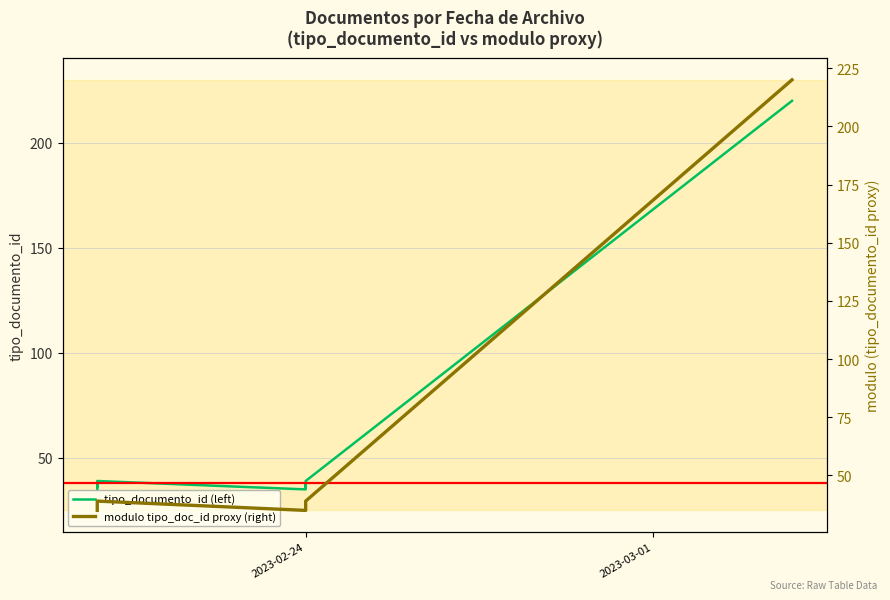

Does the chart display data point markers on the line(s)?

No